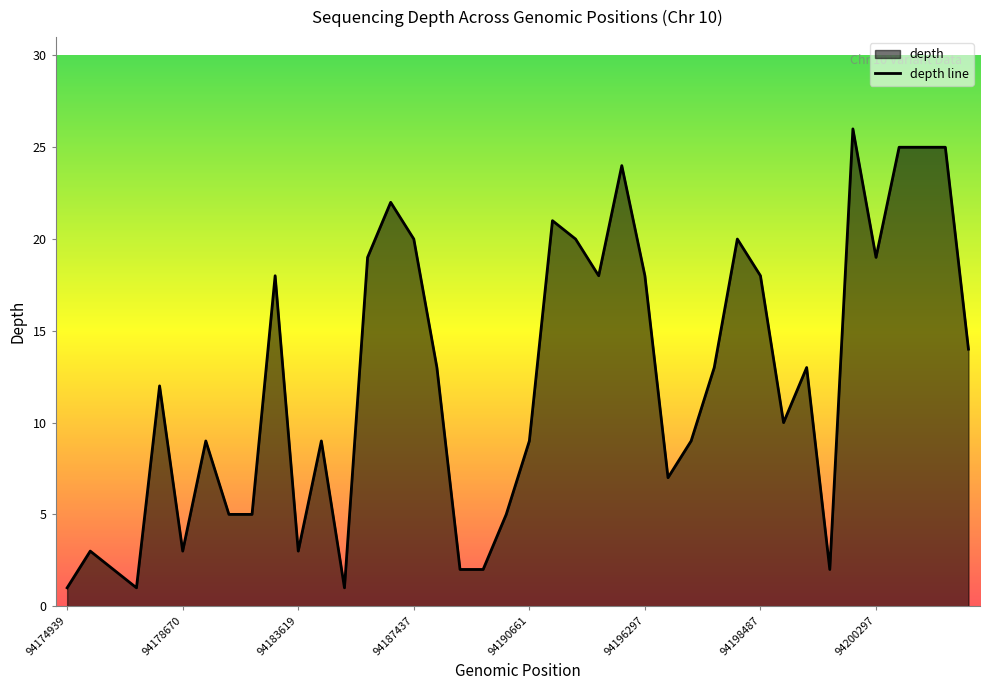

Which category has the highest value across all series?

94199743